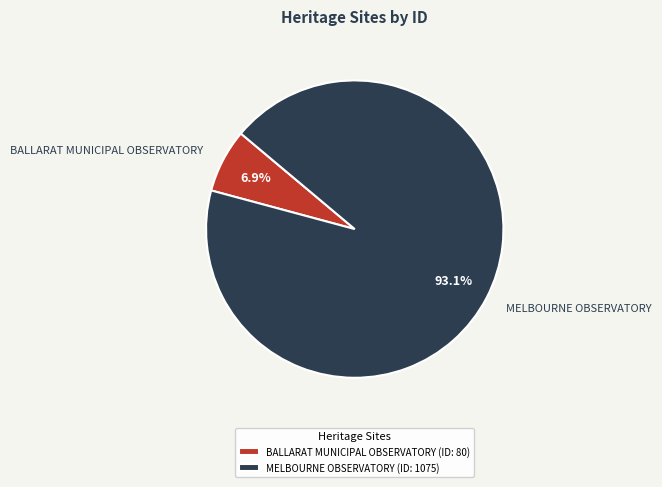

Count the number of slices in the pie.

2